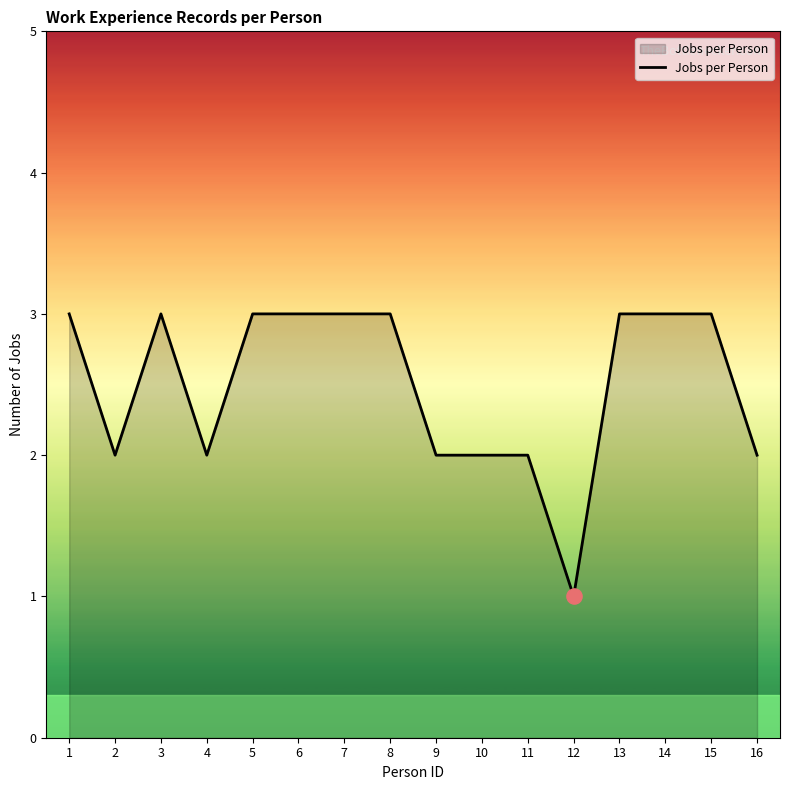

What is the ratio of the value at 15 to the value at 1?

1.0